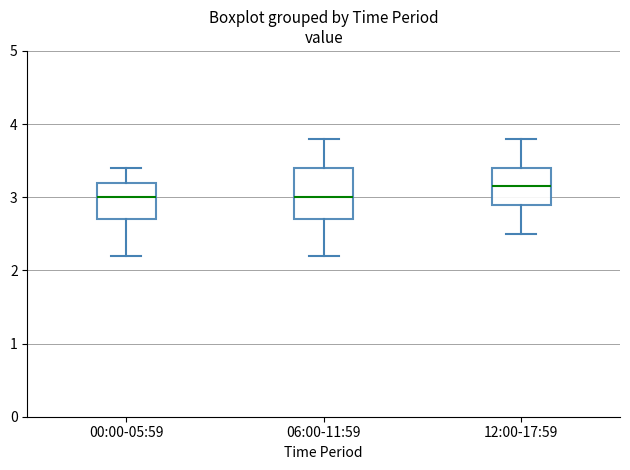

Where is the upper edge of the box for 00:00-05:59 on the y-axis? The values are not printed on the chart, so give them approximately, as read against the axis.

3.2